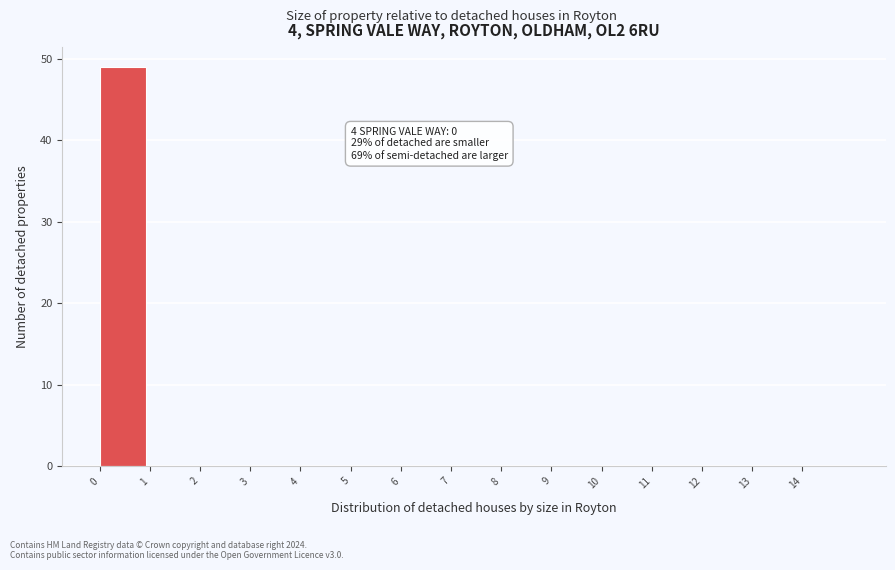

Which range on the x-axis has the tallest bar?

0 to 1